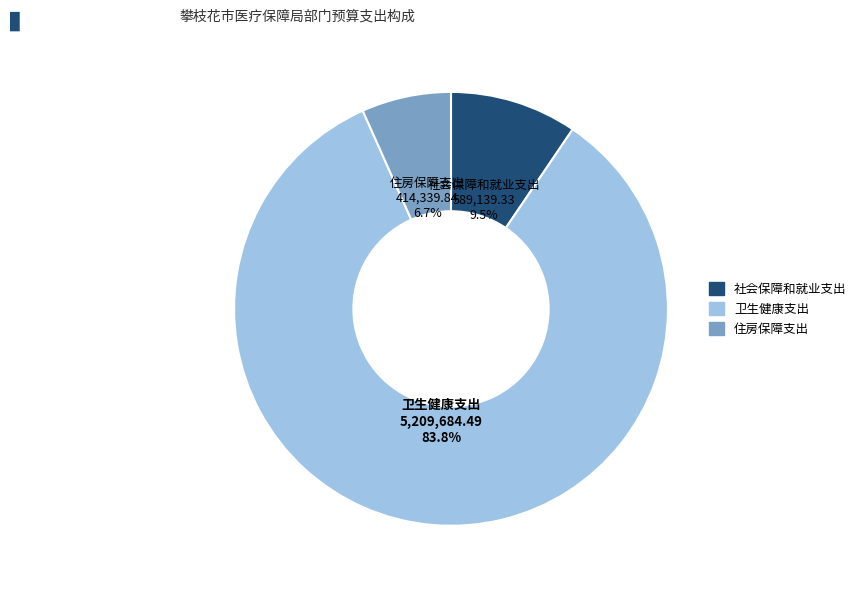

Between 住房保障支出 and 卫生健康支出, which is larger?

卫生健康支出